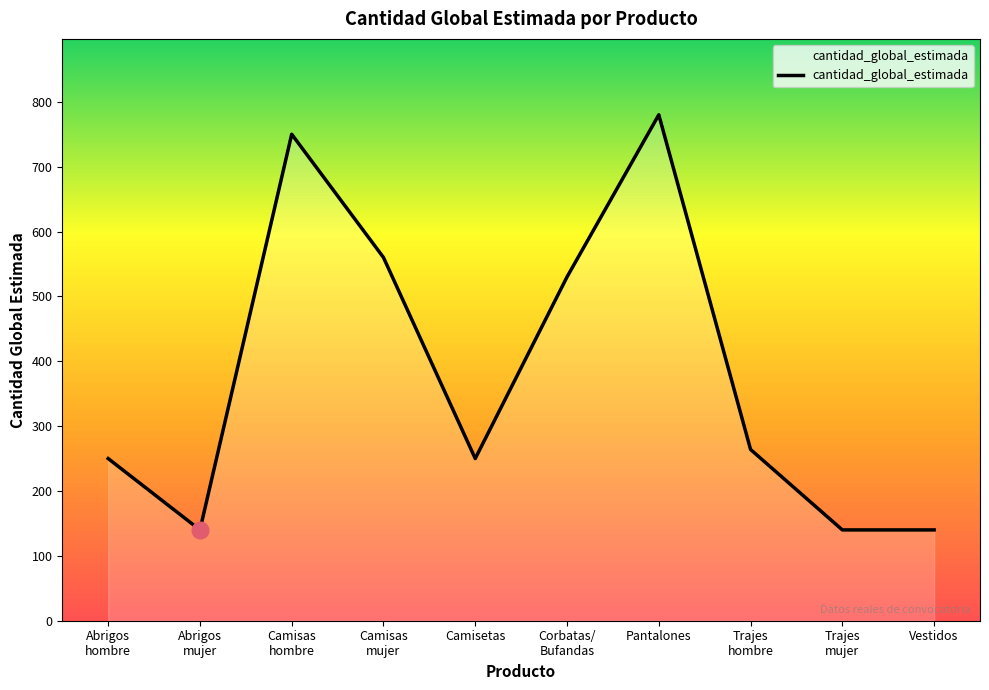

Reading left to right, what are all the values shown in this chart?

250	140	750	560	250	530	780	264	140	140